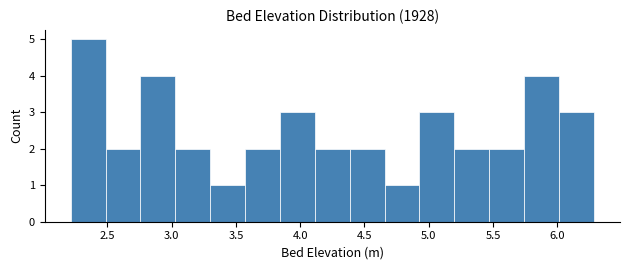

Reading left to right, list every bar in this chart as the range it spans on the x-axis followed by its height. Neither the bar edges nor the heights are printed on the chart, so give them approximately, as read against the axes.

2.20 to 2.50: 5
2.50 to 2.75: 2
2.75 to 3.05: 4
3.05 to 3.30: 2
3.30 to 3.55: 1
3.55 to 3.85: 2
3.85 to 4.10: 3
4.10 to 4.40: 2
4.40 to 4.65: 2
4.65 to 4.95: 1
4.95 to 5.20: 3
5.20 to 5.45: 2
5.45 to 5.75: 2
5.75 to 6.00: 4
6.00 to 6.30: 3